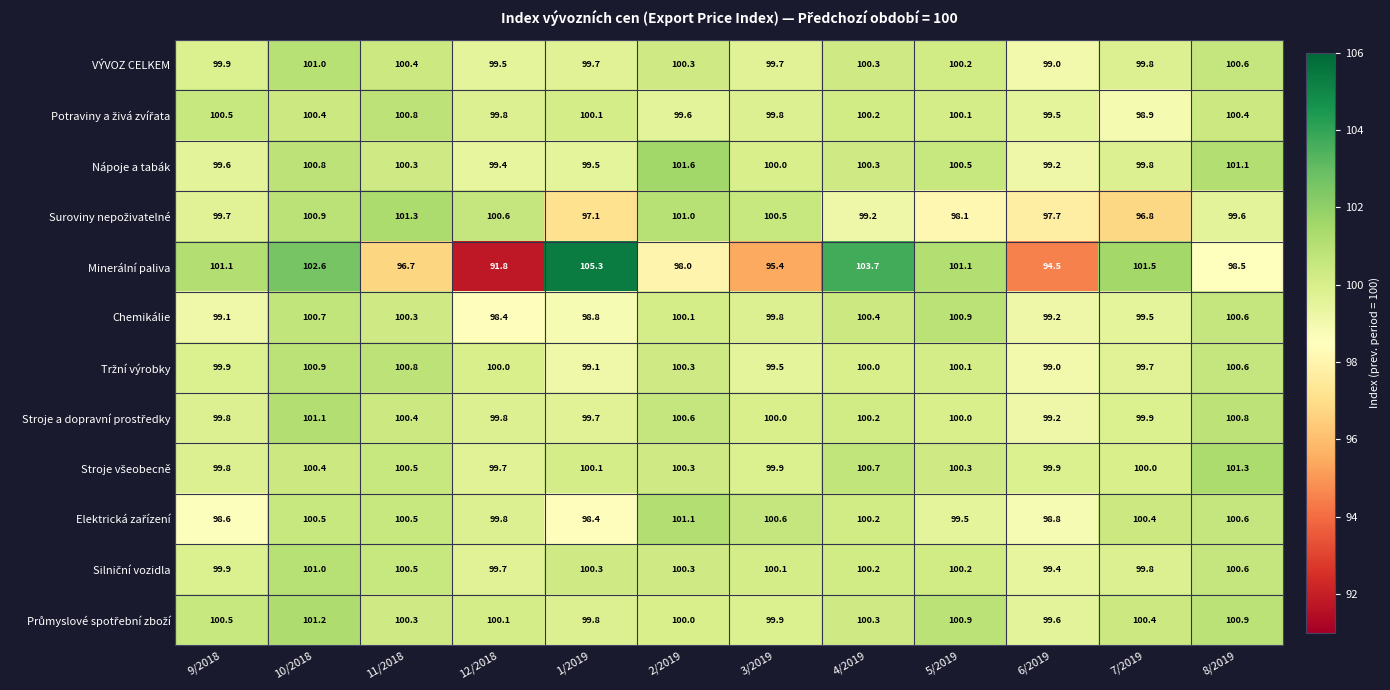

What is the difference between the maximum and second lowest values in the Nápoje a tabák series?

2.2